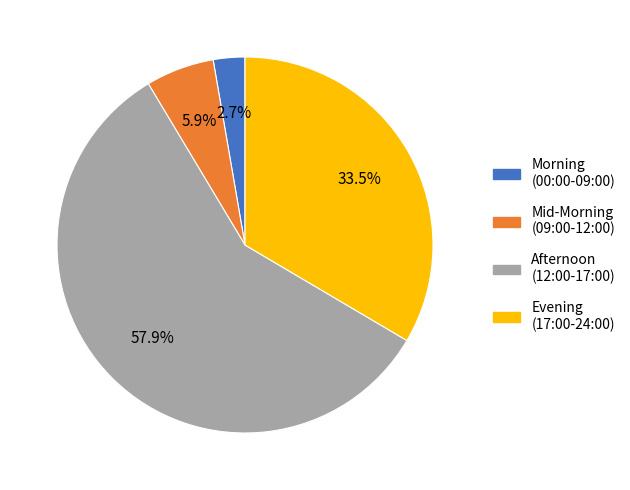

How much of the chart is everything except Afternoon (12:00-17:00)?

42.1%